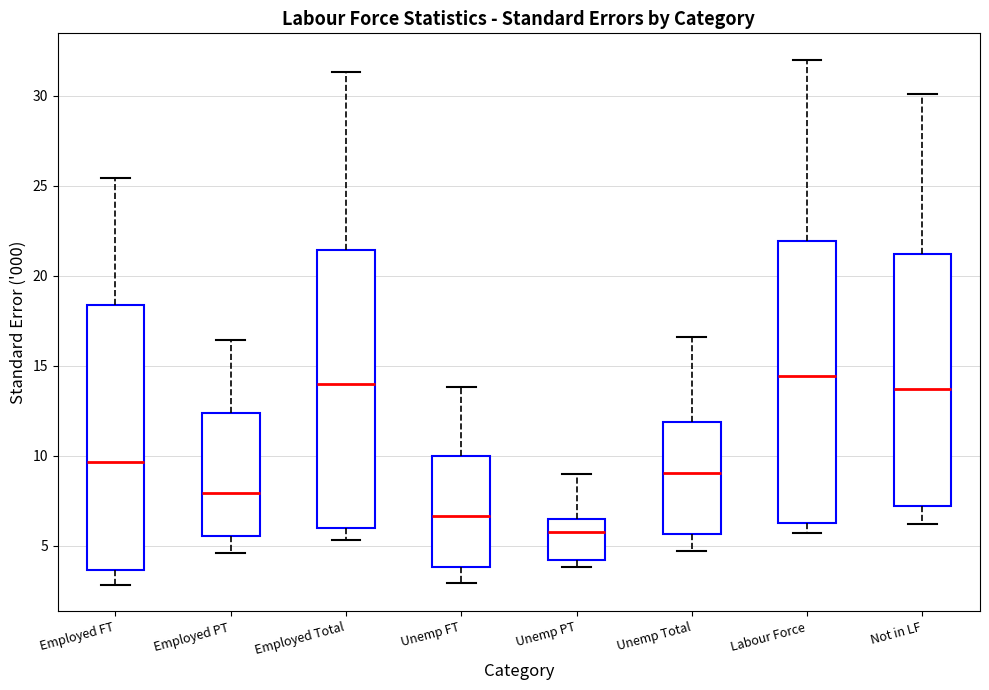

Reading left to right, transcribe this box plot: for each box, give where its median line is, the range the box spans, and where its two whiskers end, as read against the y-axis. The values are not printed on the chart, so give them approximately, as read against the axis.

Employed FT: median 9.5, box 3.5 to 18.5, whiskers 3.0 to 25.5
Employed PT: median 8.0, box 5.5 to 12.5, whiskers 4.5 to 16.5
Employed Total: median 14.0, box 6.0 to 21.5, whiskers 5.5 to 31.5
Unemp FT: median 6.5, box 4.0 to 10.0, whiskers 3.0 to 14.0
Unemp PT: median 6.0, box 4.0 to 6.5, whiskers 4.0 (just below the box's lower edge) to 9.0
Unemp Total: median 9.0, box 5.5 to 12.0, whiskers 4.5 to 16.5
Labour Force: median 14.5, box 6.5 to 22.0, whiskers 5.5 to 32.0
Not in LF: median 13.5, box 7.0 to 21.0, whiskers 6.0 to 30.0